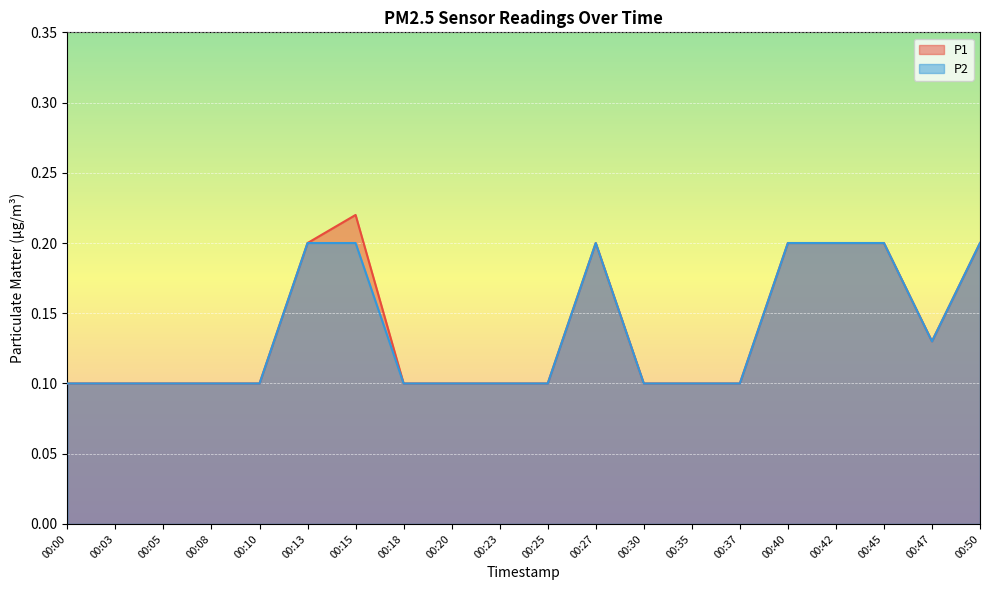

Does the chart display data point markers on the line(s)?

No